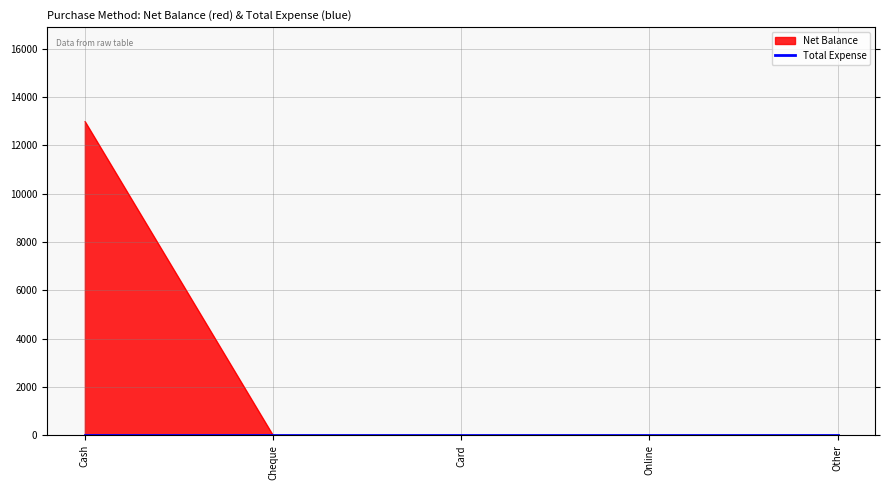

What position from the right is Online?

2